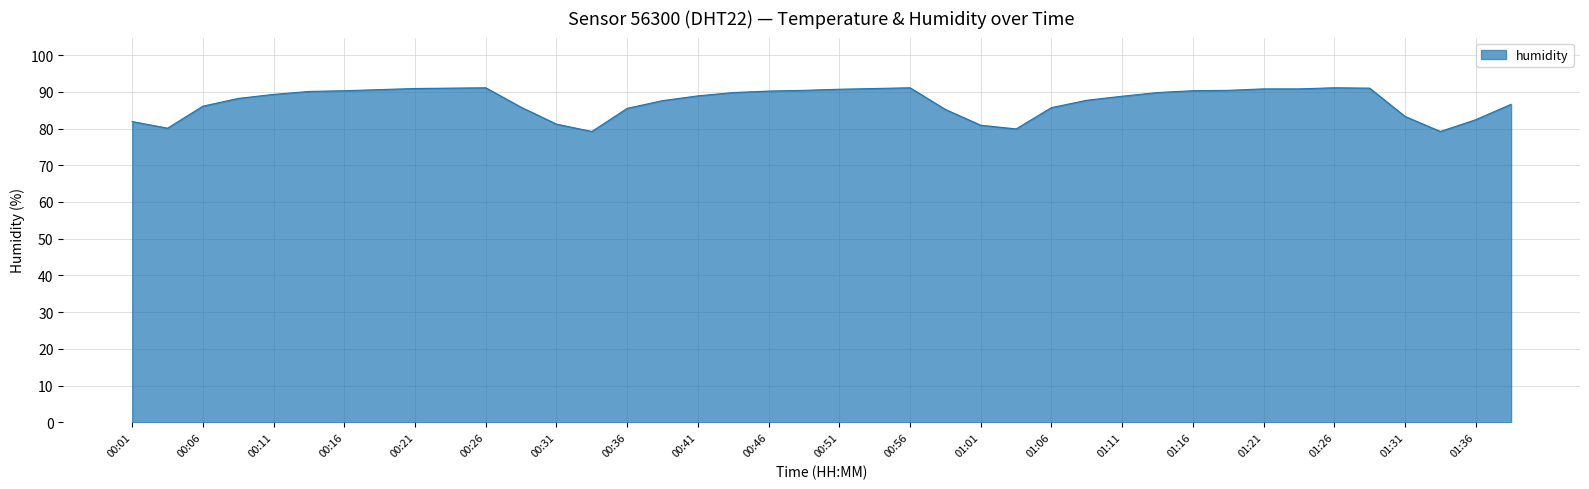

What is the smallest value displayed?

79.2